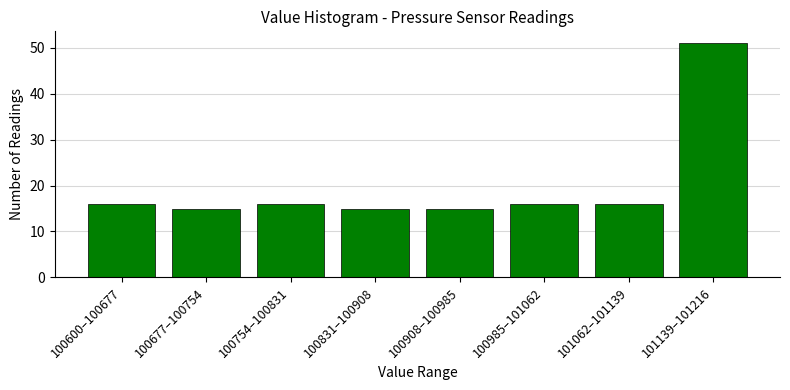

Reading left to right, extract all data points from this chart.

100600–100677=16	100677–100754=15	100754–100831=16	100831–100908=15	100908–100985=15	100985–101062=16	101062–101139=16	101139–101216=51